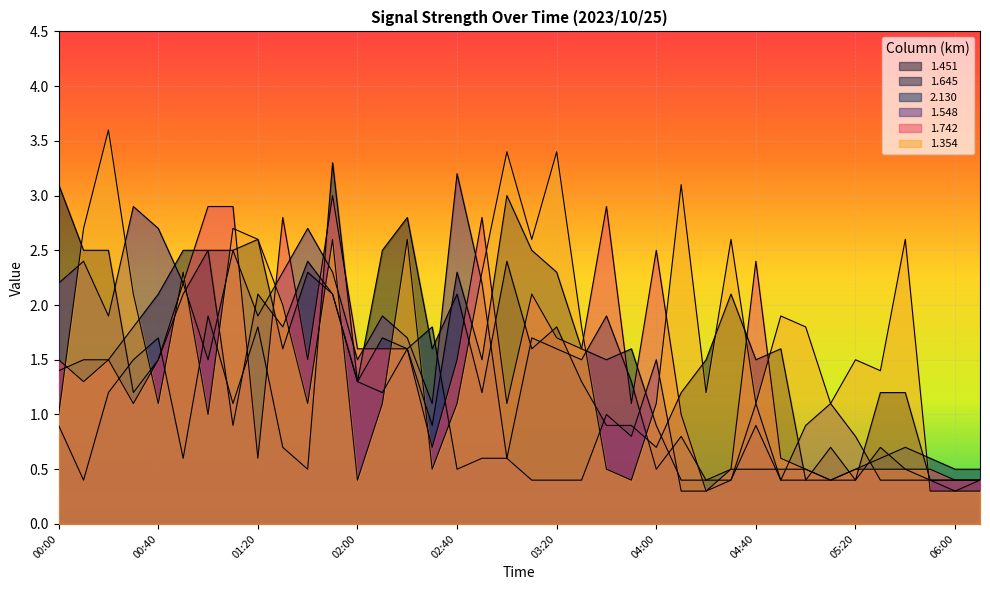

After their last crossing, which series has the higher values: 2.130 or 1.451?

2.130